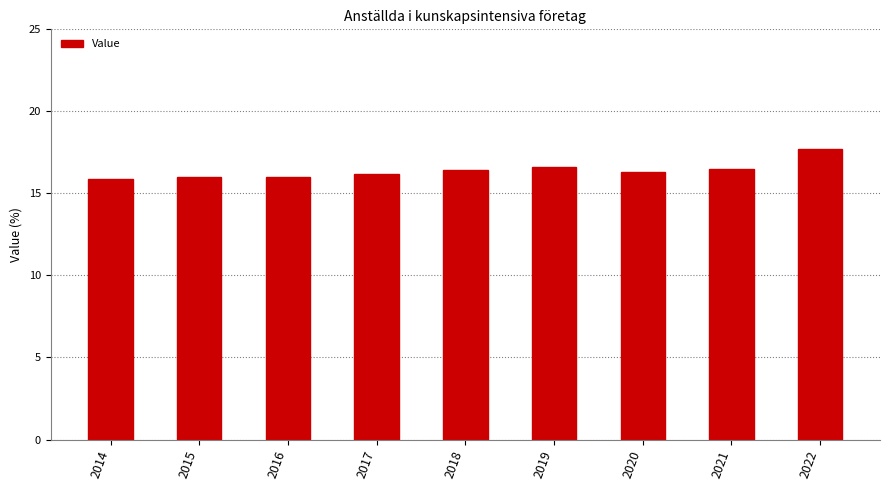

What is the difference between the maximum and second lowest values?

1.7